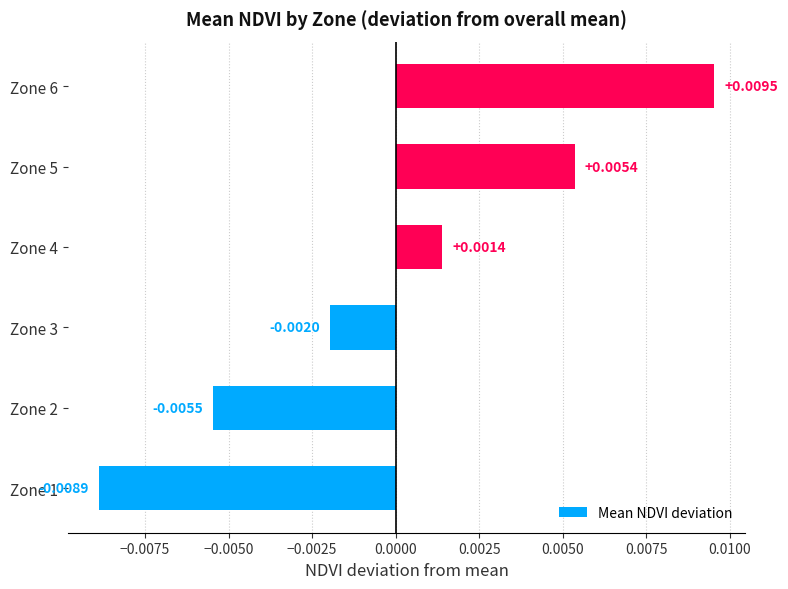

Does the chart contain any negative values?

Yes